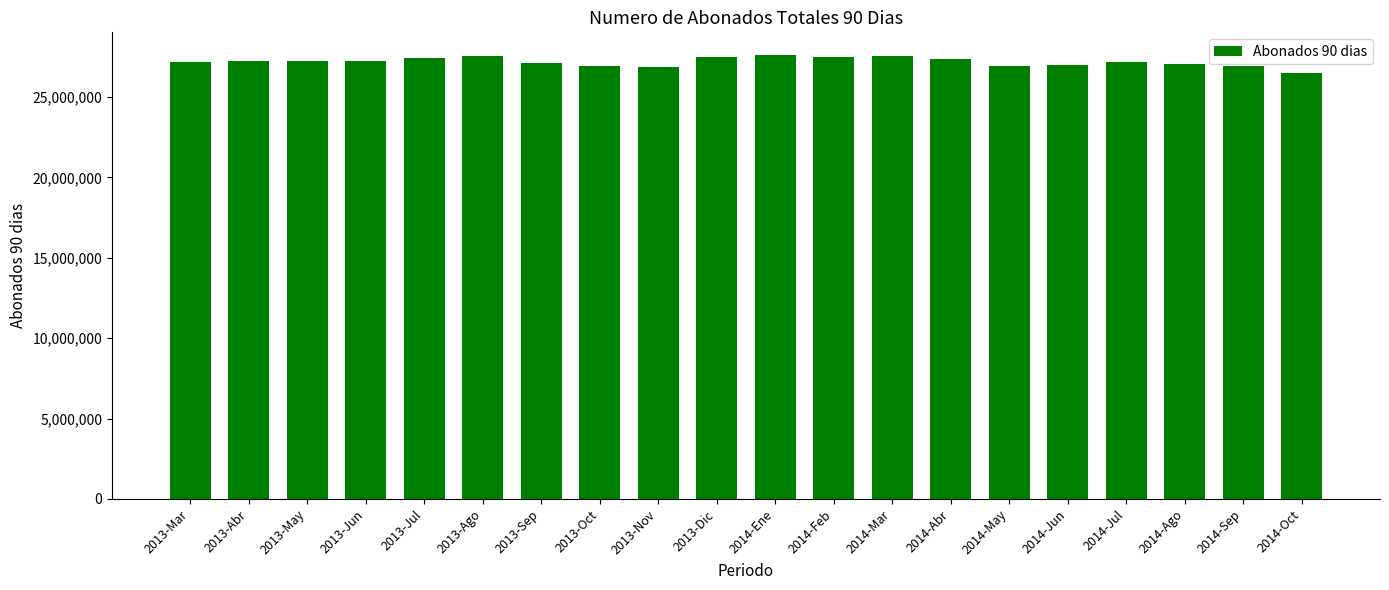

What is the label of the 3rd bar from the left?

2013-May